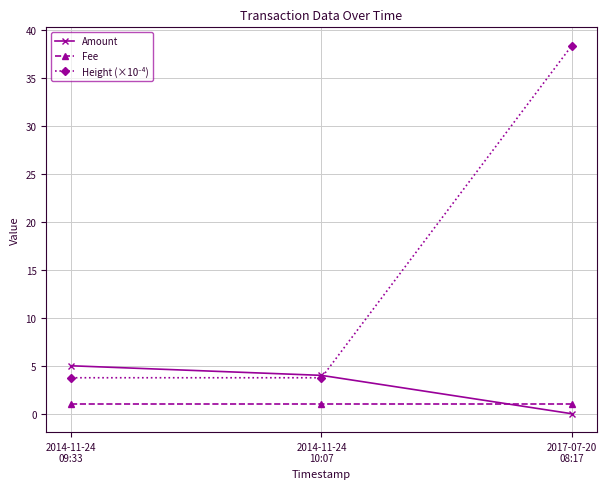

What is the sum of the Fee values at 2017-07-20
08:17 and 2014-11-24
10:07?

2.0